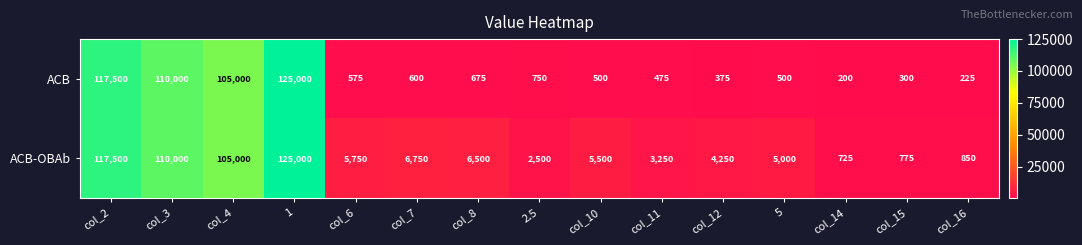

Is it true that ACB equals 117500 at col_2?

True